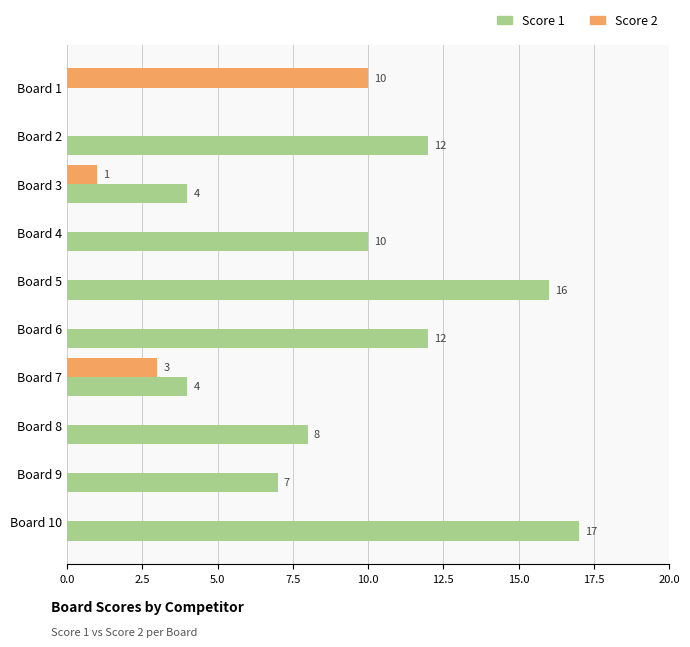

What is the sum of all Score 1 values?

90